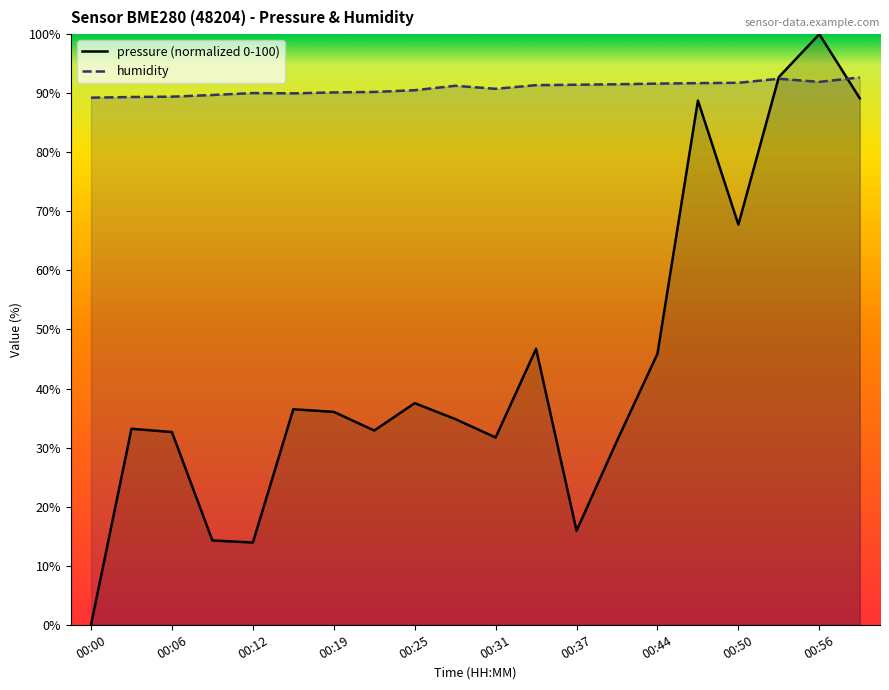

What is the total value across all series at 00:19?

126.2